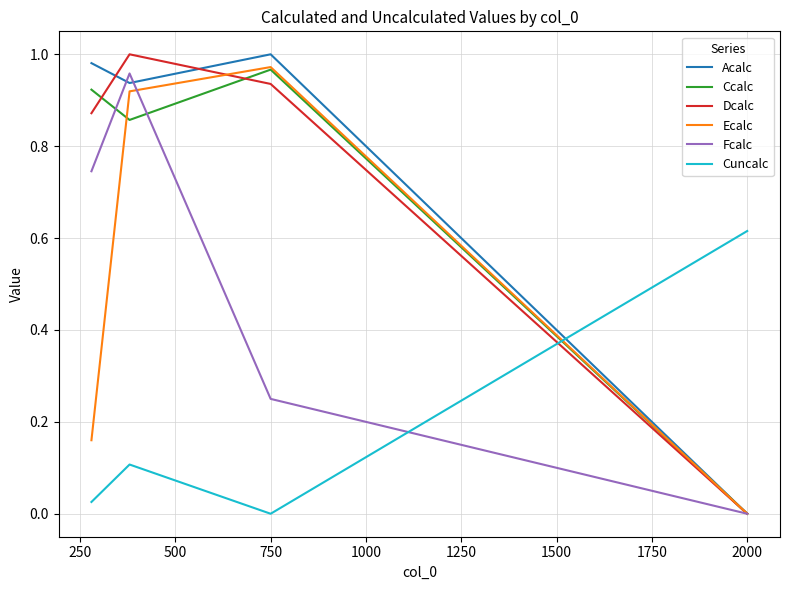

How many times do Cuncalc and Dcalc cross each other?

1